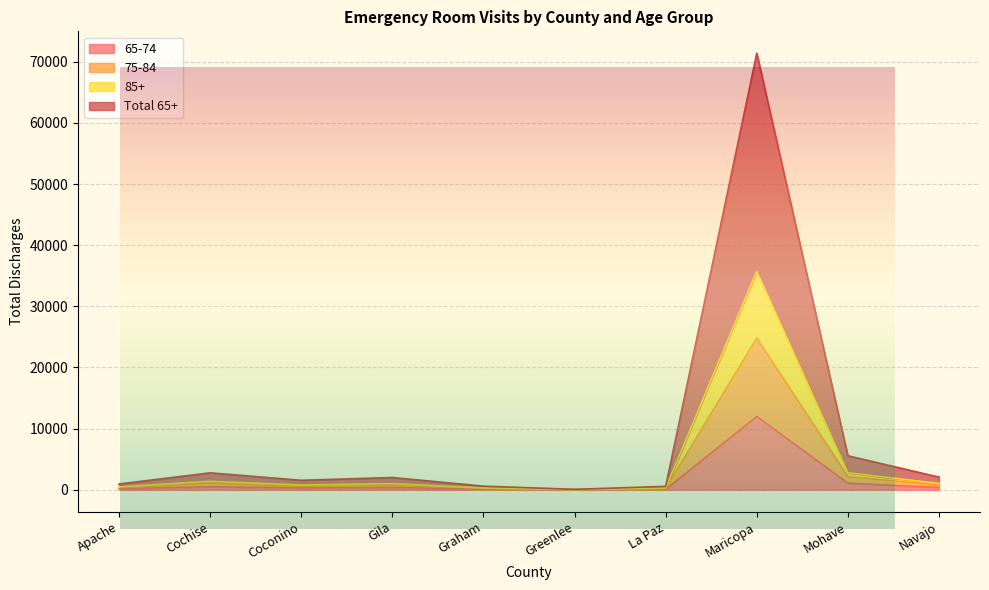

The value of 85+ at Gila is 2666. True or false?

False